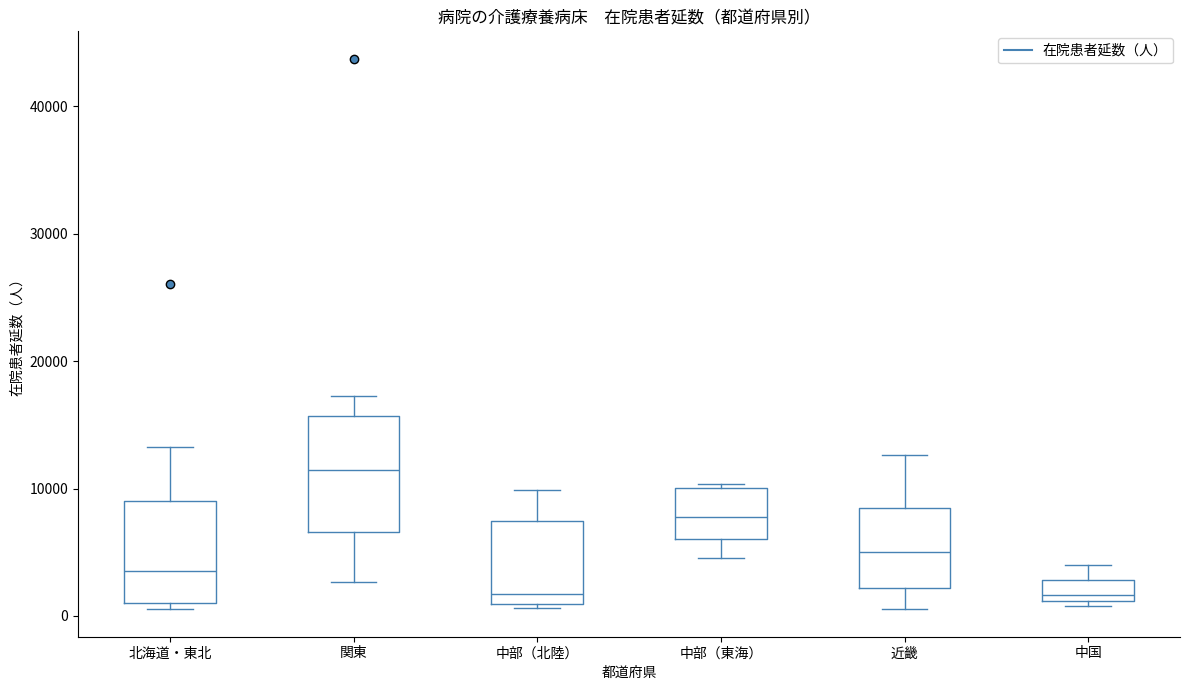

Reading left to right, read every box against the y-axis: the position of its median line, the range the box covers, and the ends of its whiskers. The values are not printed on the chart, so give them approximately, as read against the axis.

北海道・東北: median 4000, box 1000 to 9000, whiskers 1000 (just below the box's lower edge) to 13000
関東: median 11000, box 7000 to 16000, whiskers 3000 to 17000
中部（北陸）: median 2000, box 1000 to 7000, whiskers 1000 (just below the box's lower edge) to 10000
中部（東海）: median 8000, box 6000 to 10000, whiskers 5000 to 10000 (just above the box's upper edge)
近畿: median 5000, box 2000 to 8000, whiskers 1000 to 13000
中国: median 2000, box 1000 to 3000, whiskers 1000 (just below the box's lower edge) to 4000